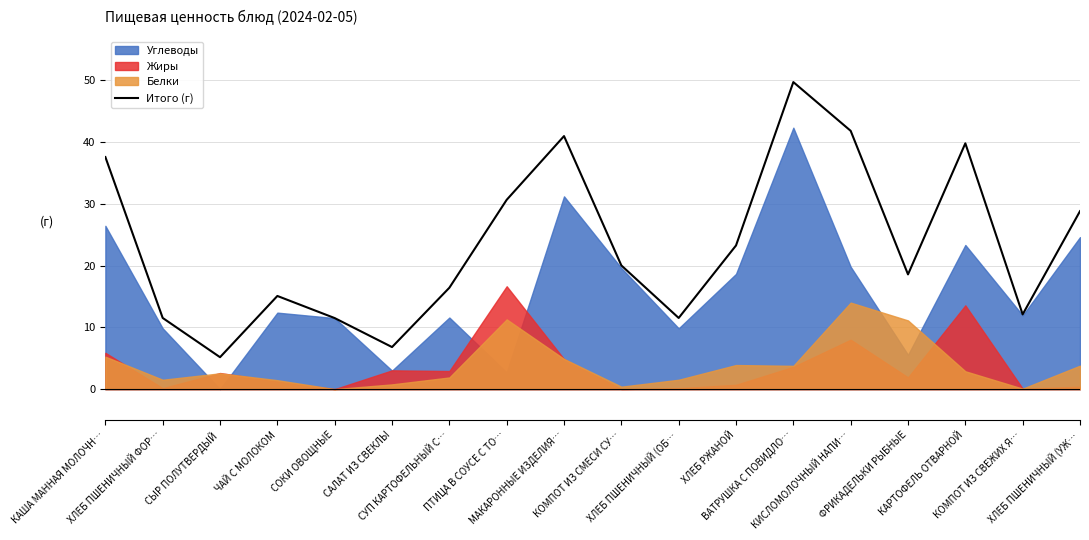

Which category has the highest value across all series?

ВАТРУШКА С ПОВИДЛО…